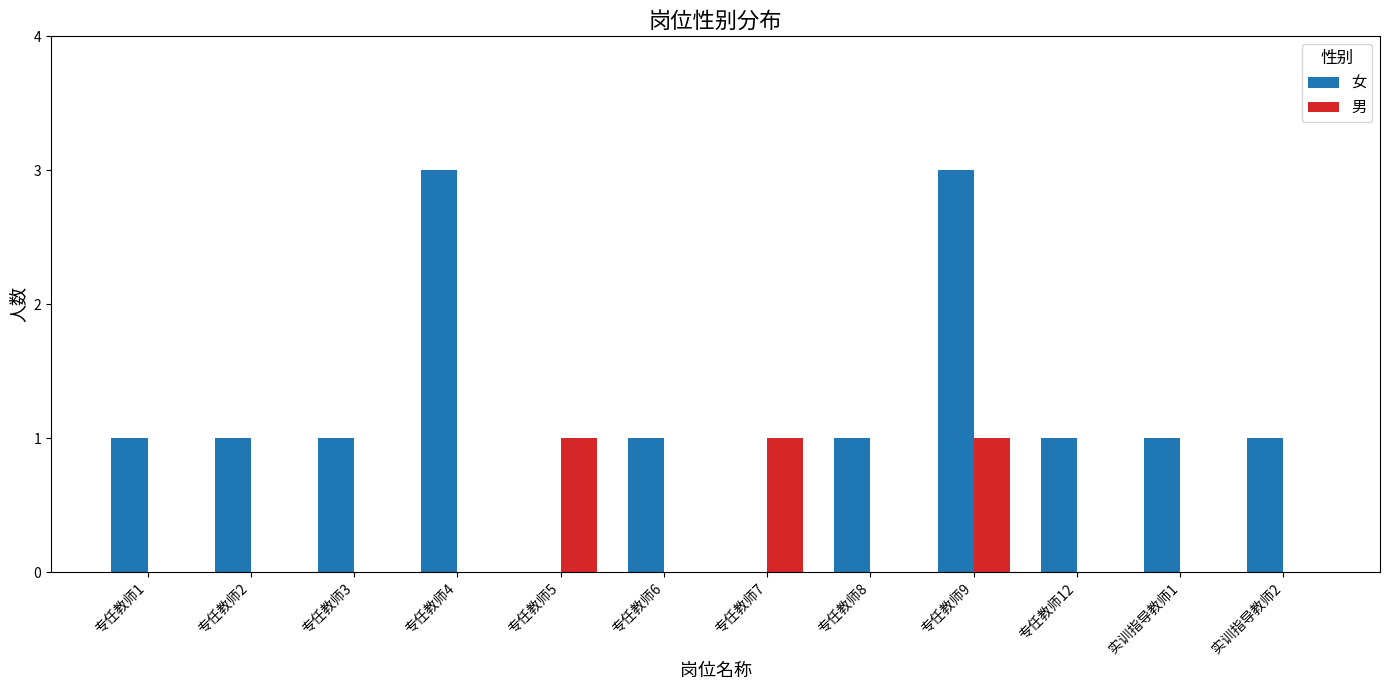

Does the chart contain stacked bars?

No